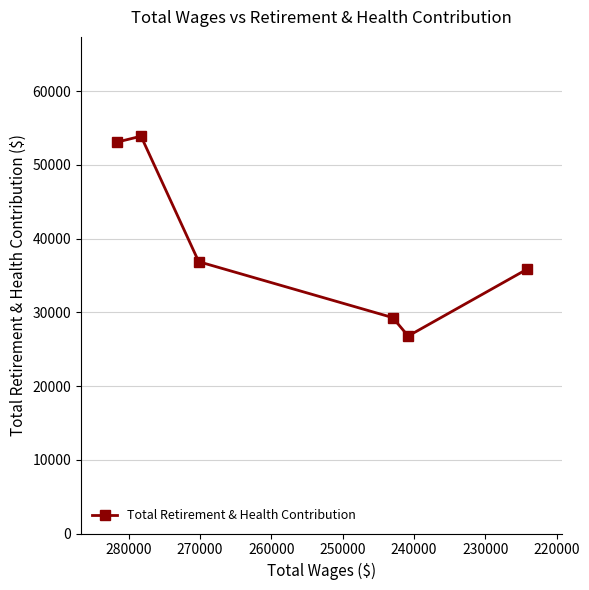

How many distinct data groups are displayed?

1